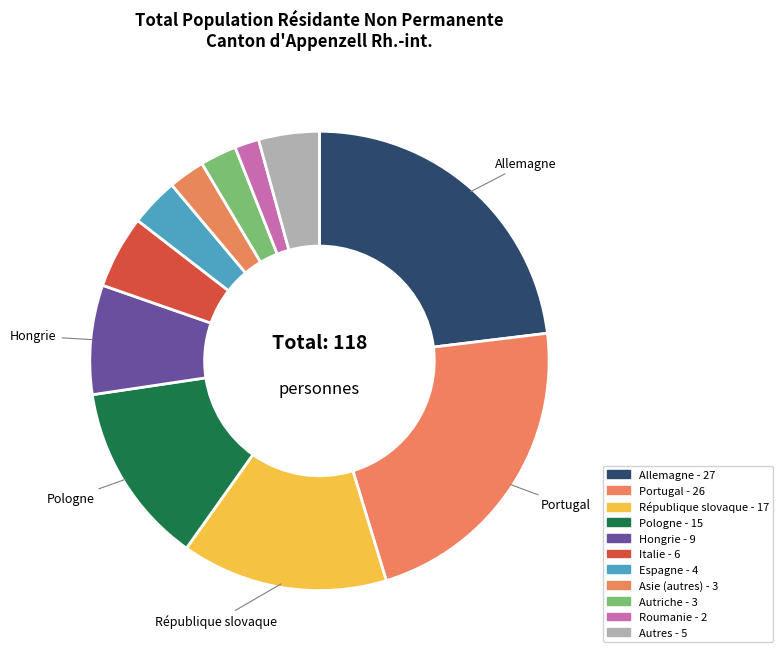

Does any single category account for the majority?

No